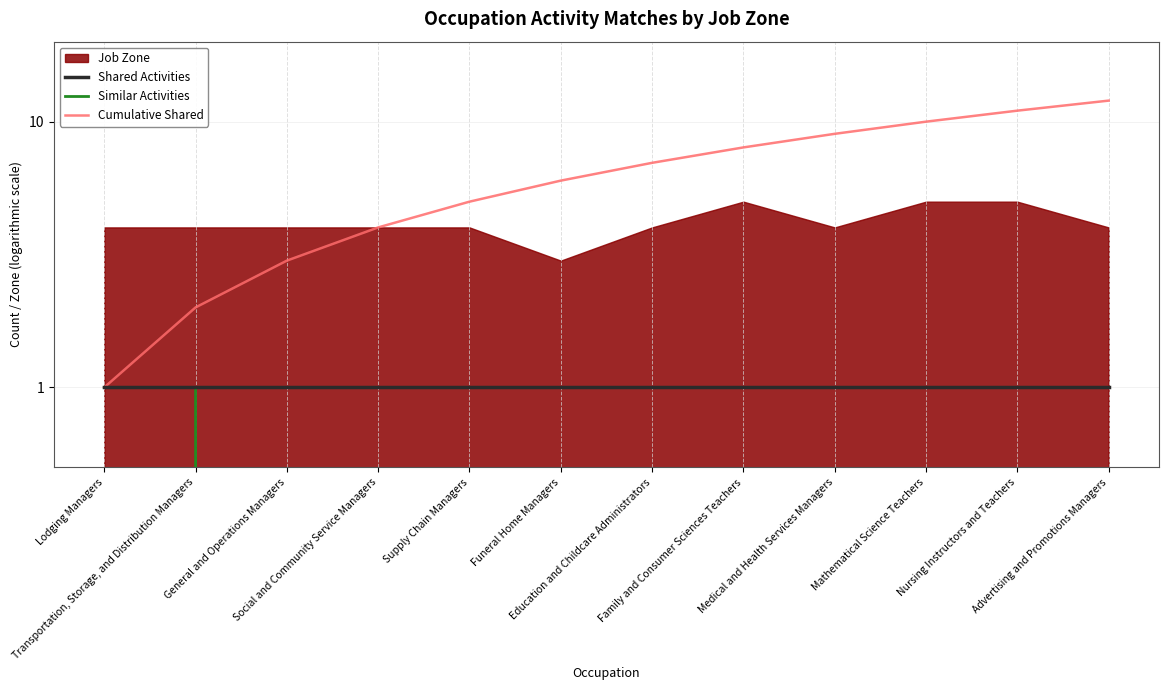

Rank the categories by Shared Activities value from highest to lowest.

Lodging Managers, Transportation, Storage, and Distribution Managers, General and Operations Managers, Social and Community Service Managers, Supply Chain Managers, Funeral Home Managers, Education and Childcare Administrators, Family and Consumer Sciences Teachers, Medical and Health Services Managers, Mathematical Science Teachers, Nursing Instructors and Teachers, Advertising and Promotions Managers